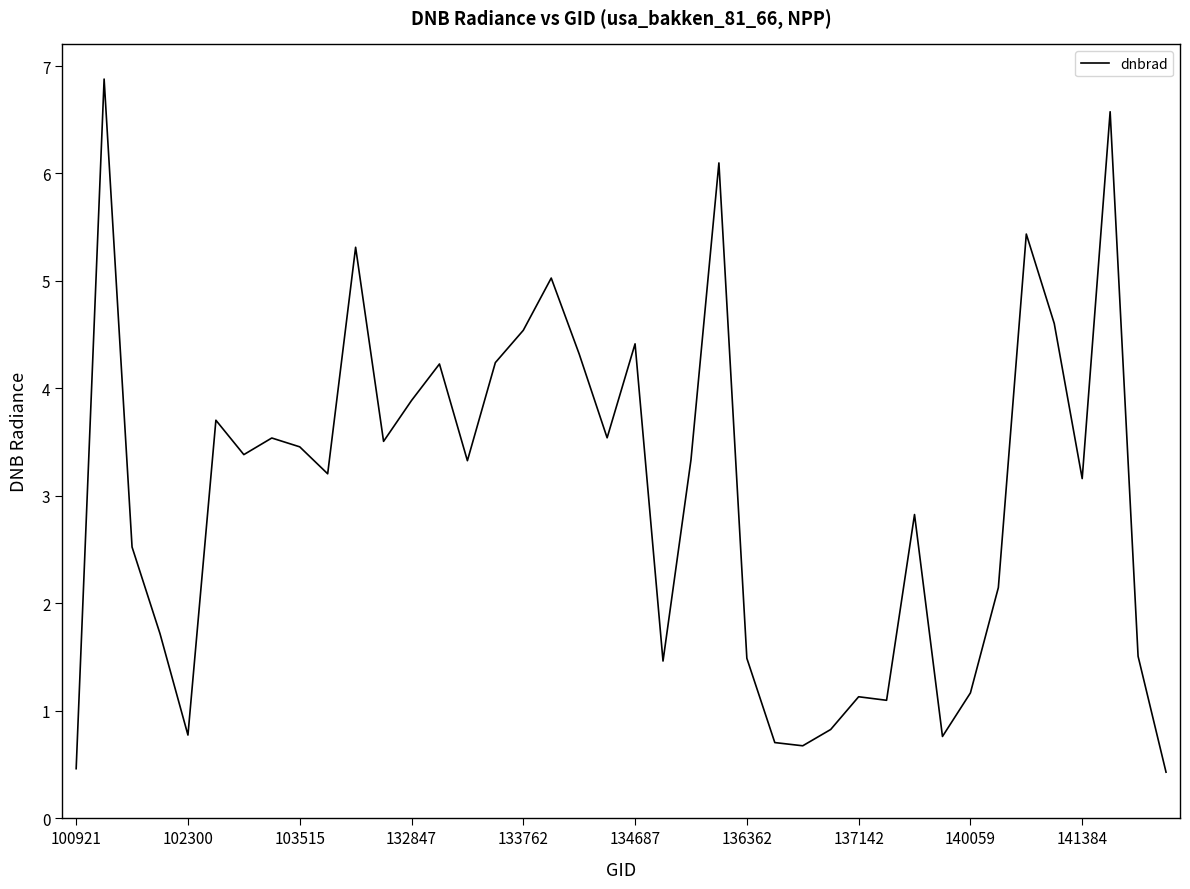

What is the maximum value shown in the chart?

6.9